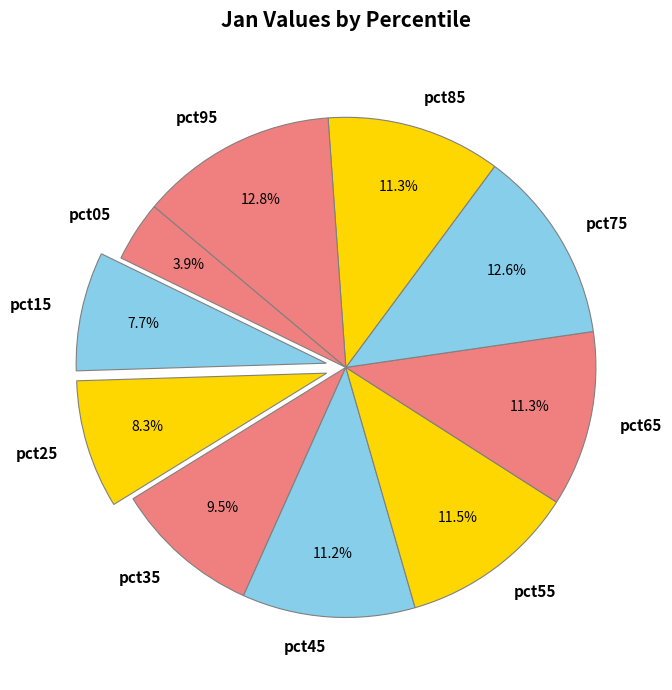

Does pct25 account for over 50% of the chart?

No